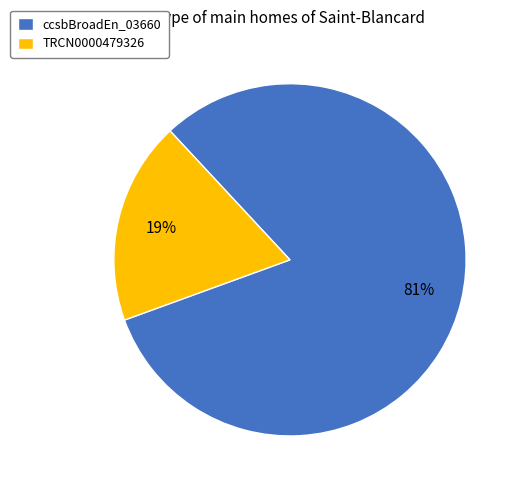

Which has a higher value, TRCN0000479326 or ccsbBroadEn_03660?

ccsbBroadEn_03660